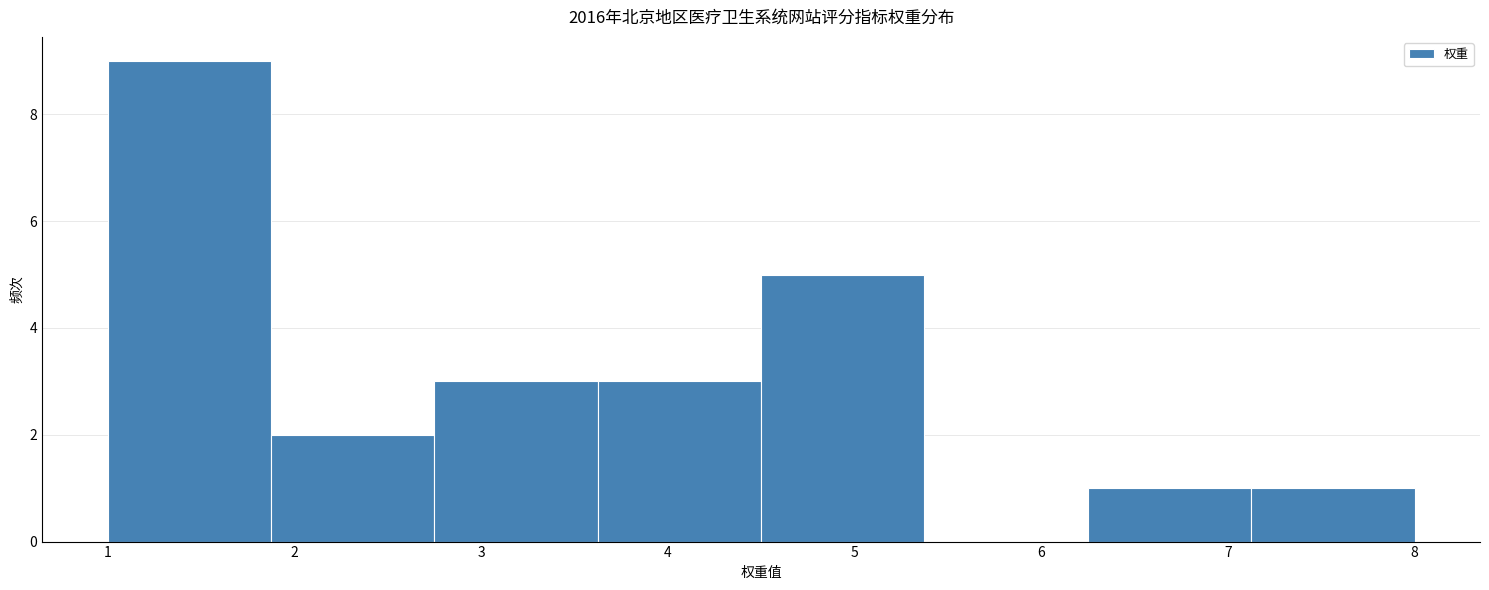

Which range on the x-axis has the tallest bar?

1.0 to 1.9